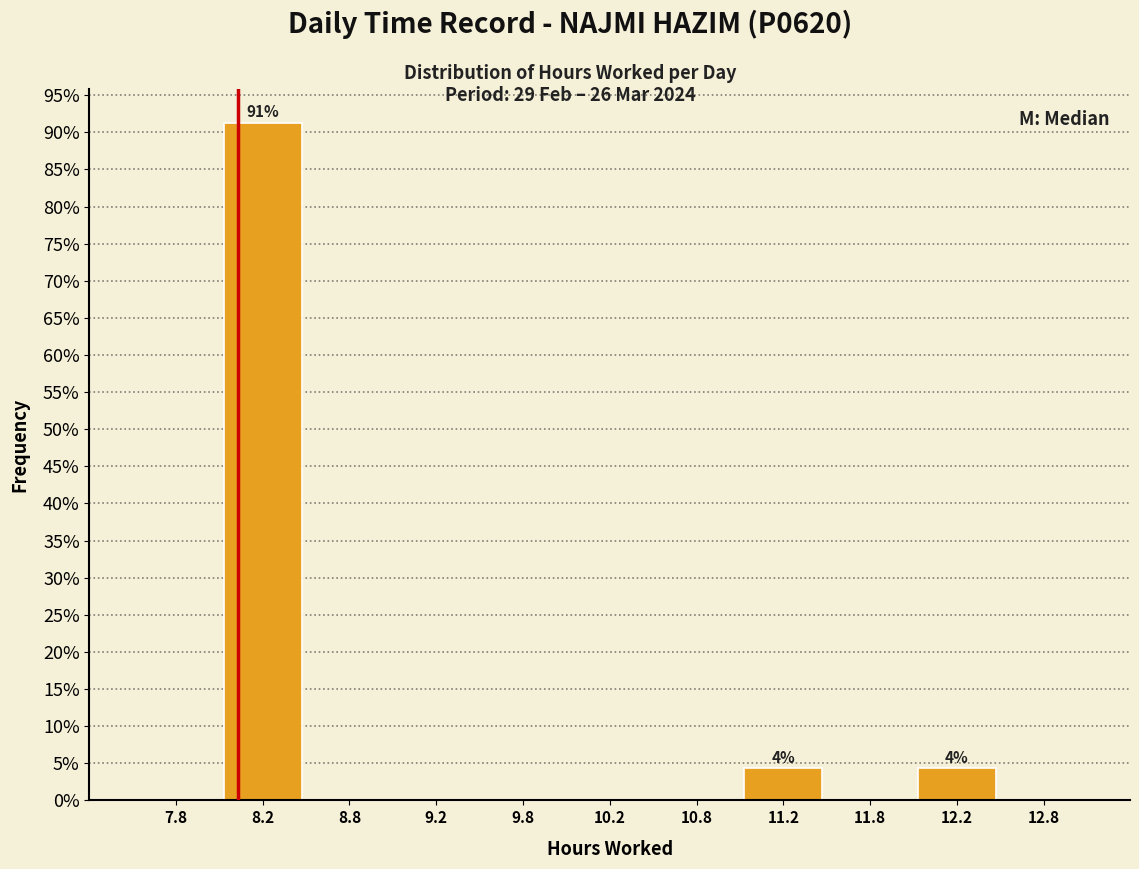

Which range on the x-axis has the tallest bar?

8.0 to 8.5